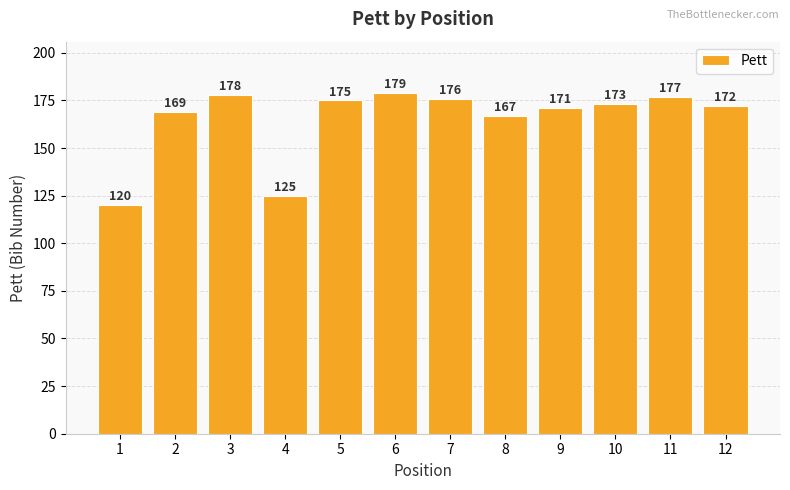

True or false: the data shows 271 at 6.

False